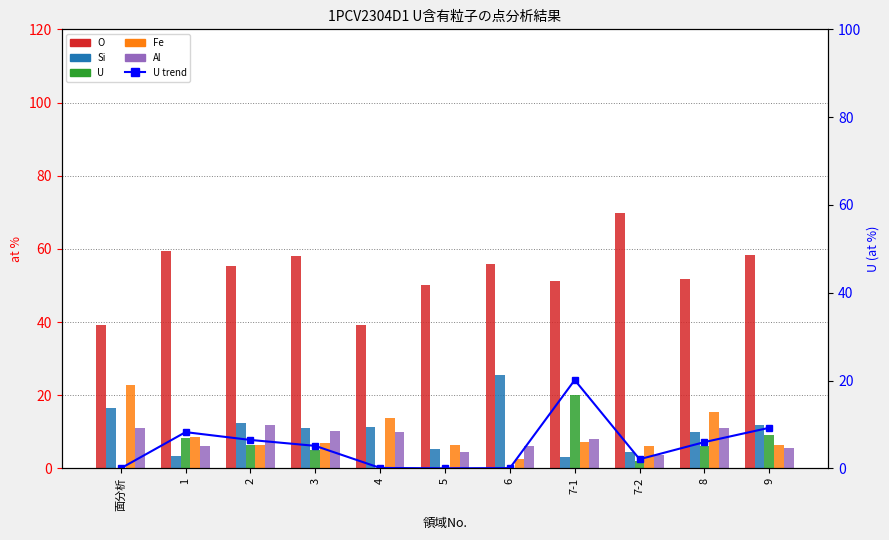

List the labels in order of Si value, smallest first.

7-1, 1, 7-2, 5, 8, 3, 4, 9, 2, 面分析, 6